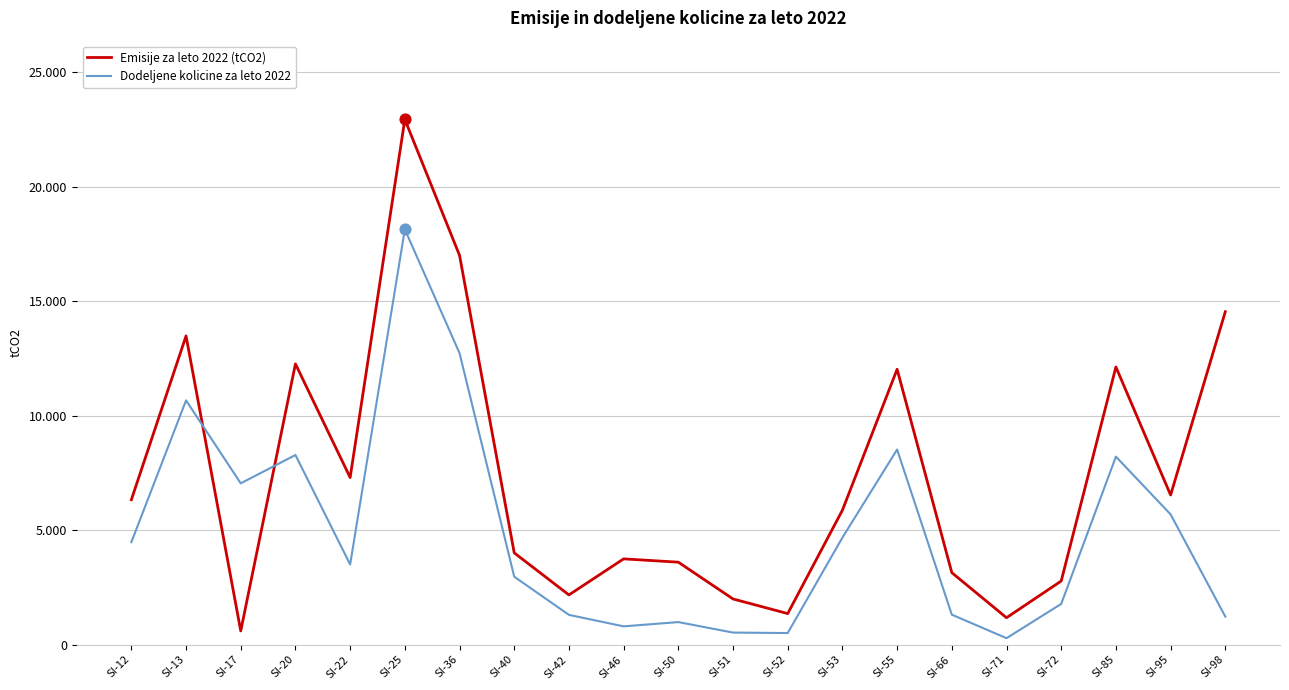

At which category is the sum across all series the highest?

SI-25